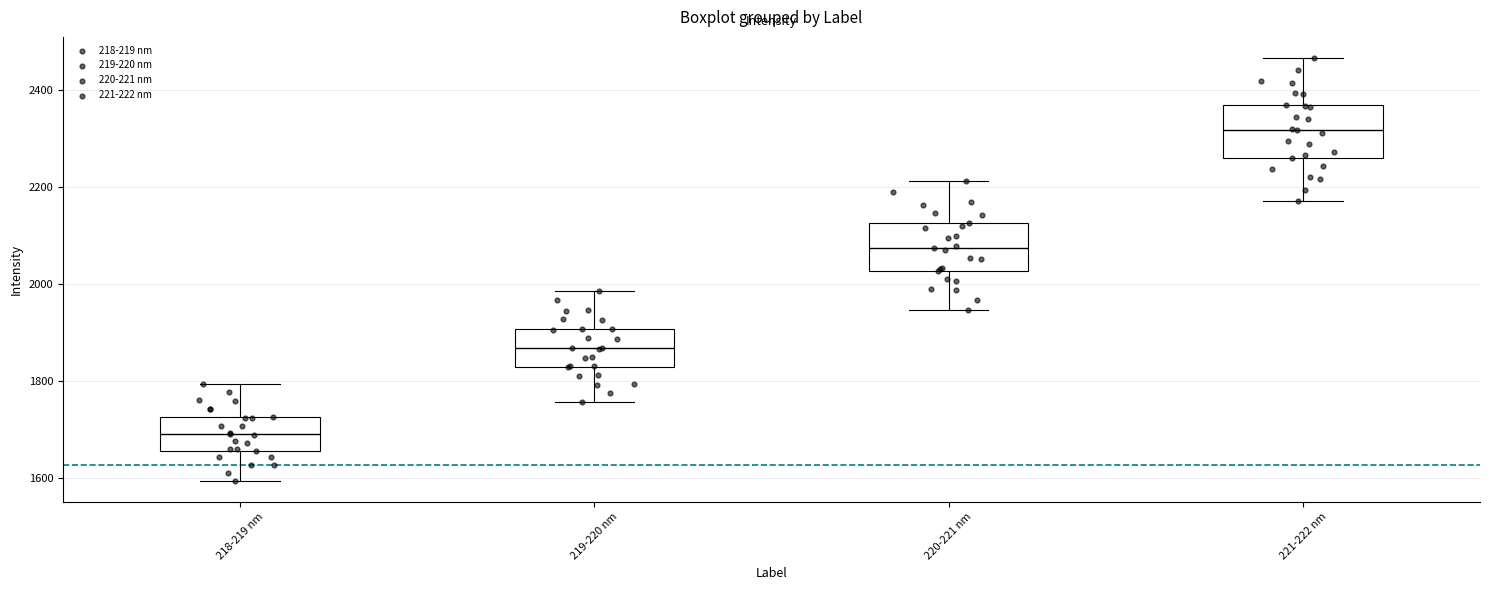

Which box's median line is the highest?

221-222 nm